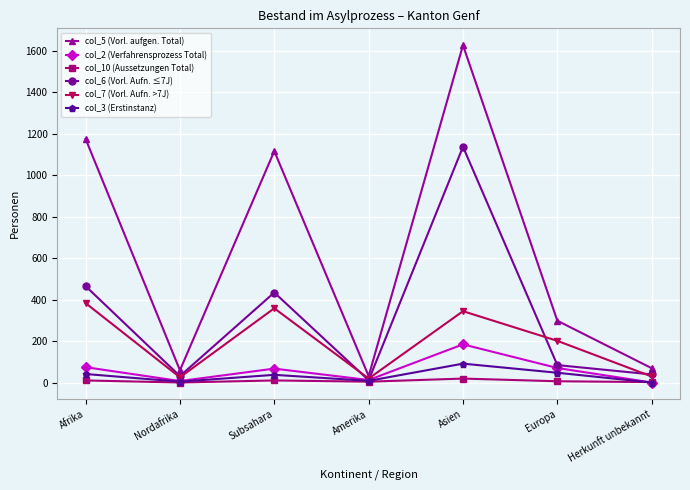

What is the label of the 6th point from the right?

Nordafrika